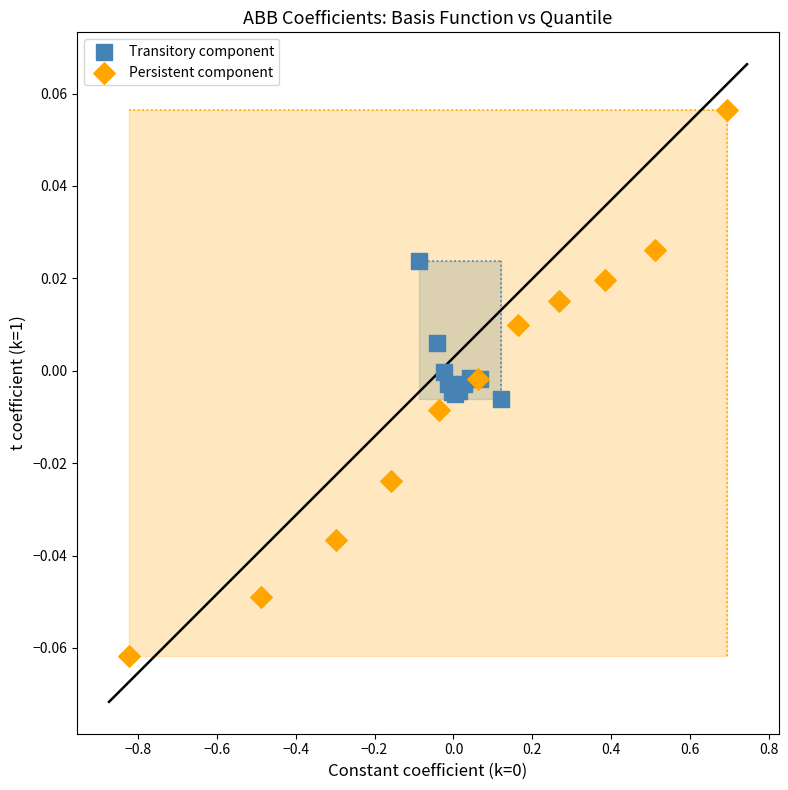

Which series contains the highest Y value?

Persistent component